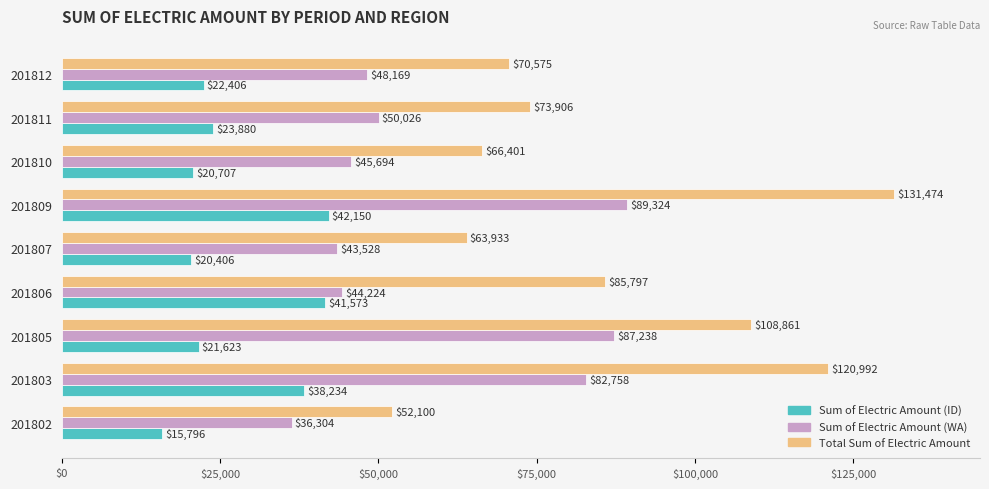

What is the difference between the maximum and minimum values in the Sum of Electric Amount (ID) series?

26353.9